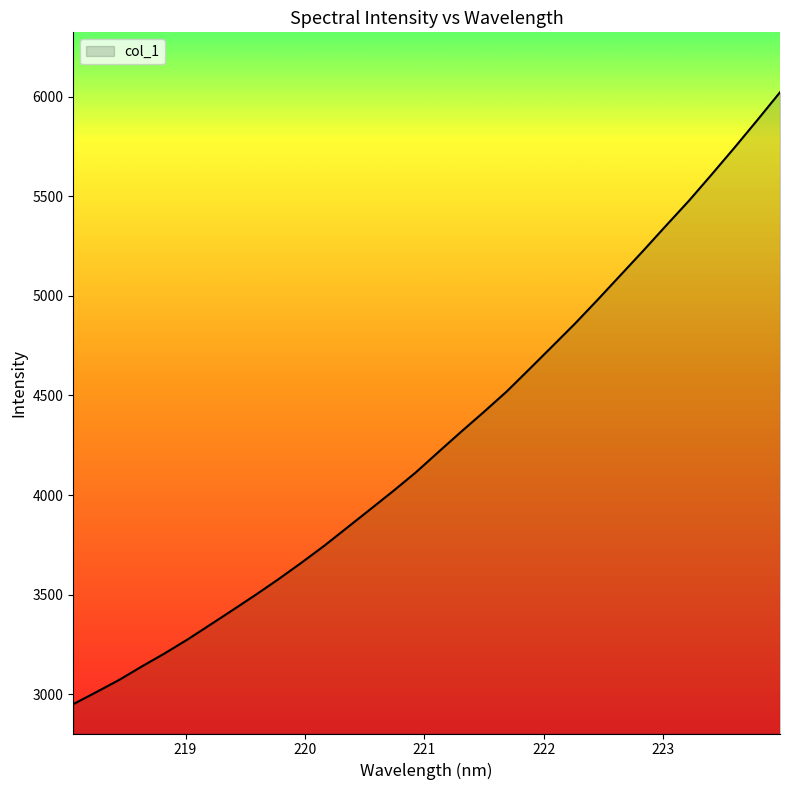

Does the chart display data point markers on the line(s)?

No